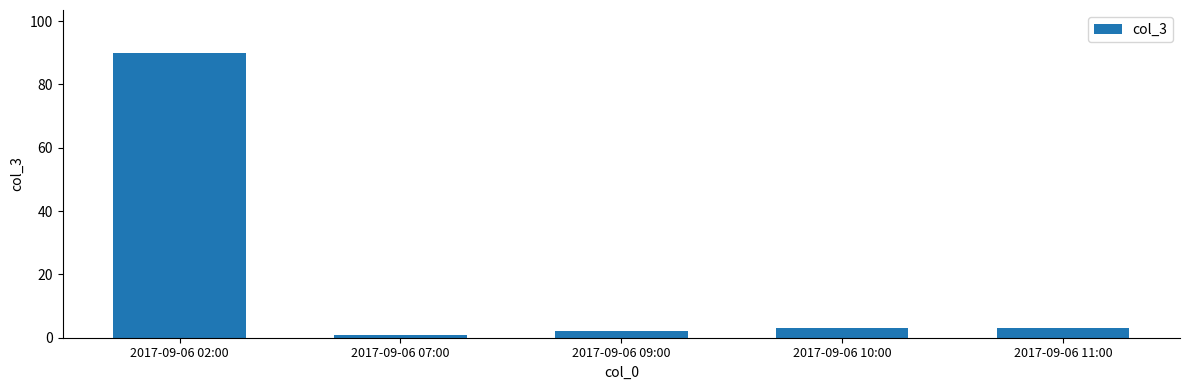

What position from the right is 2017-09-06 07:00?

4